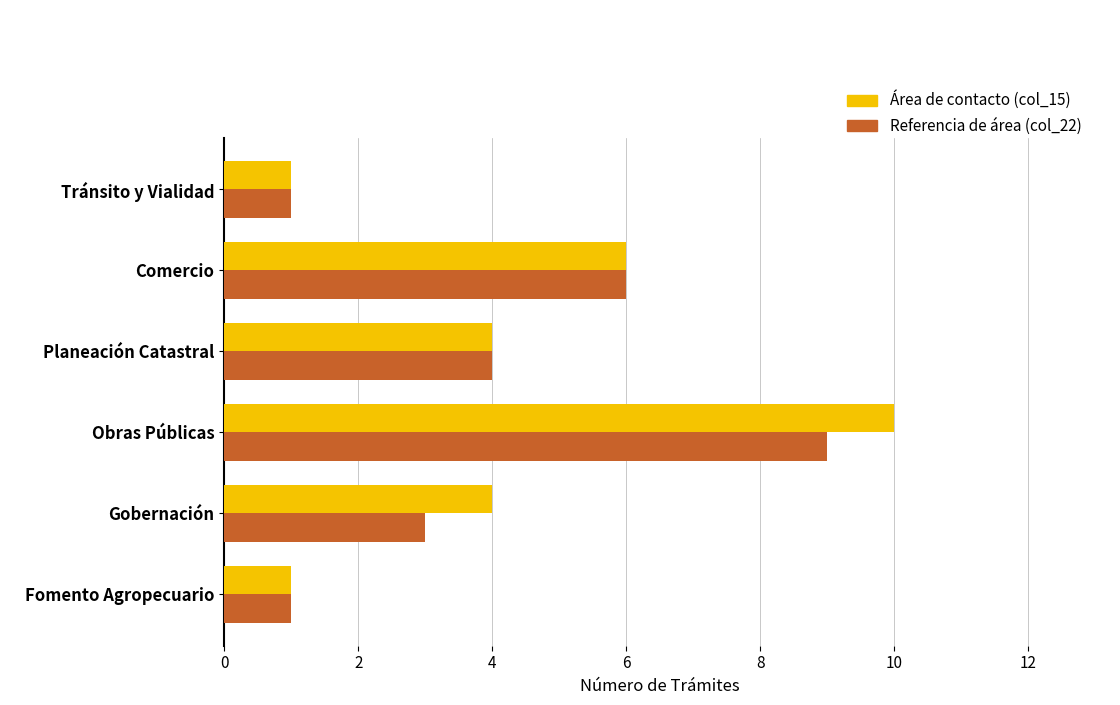

What is the sum of the Área de contacto (col_15) values at Tránsito y Vialidad and Gobernación?

5